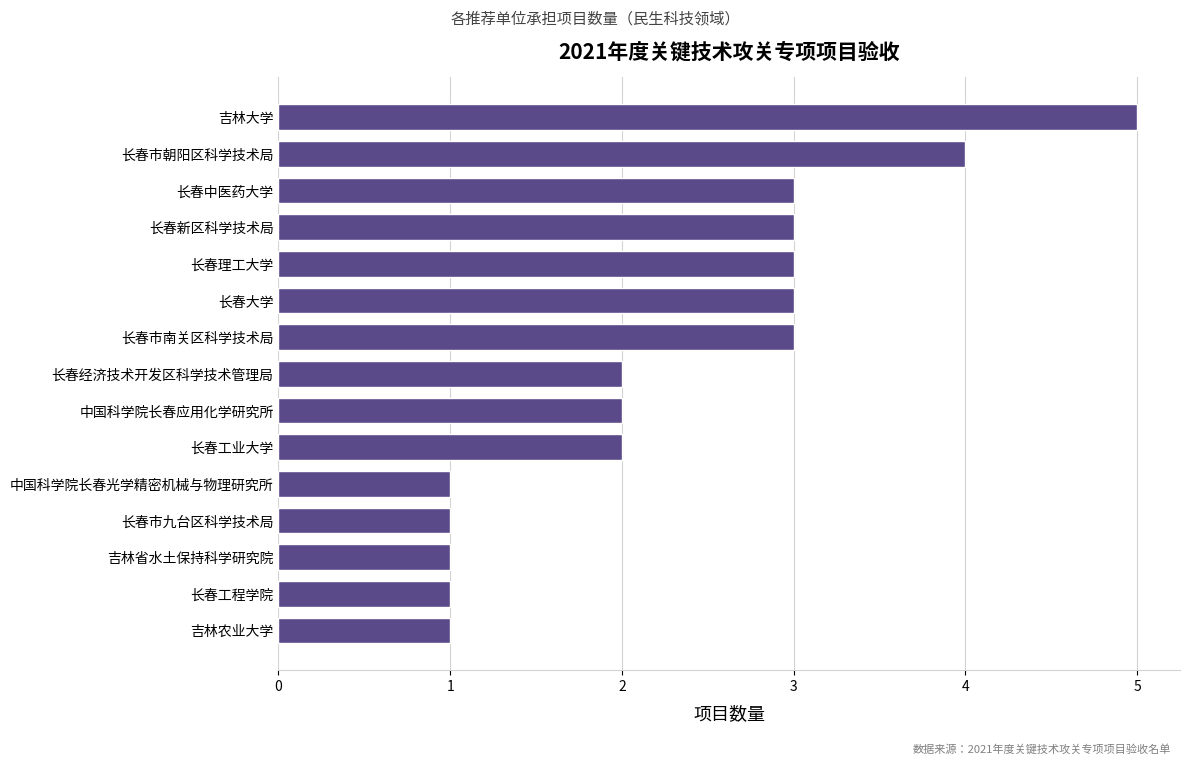

What is the change in value from 长春市九台区科学技术局 to 长春新区科学技术局?

+2